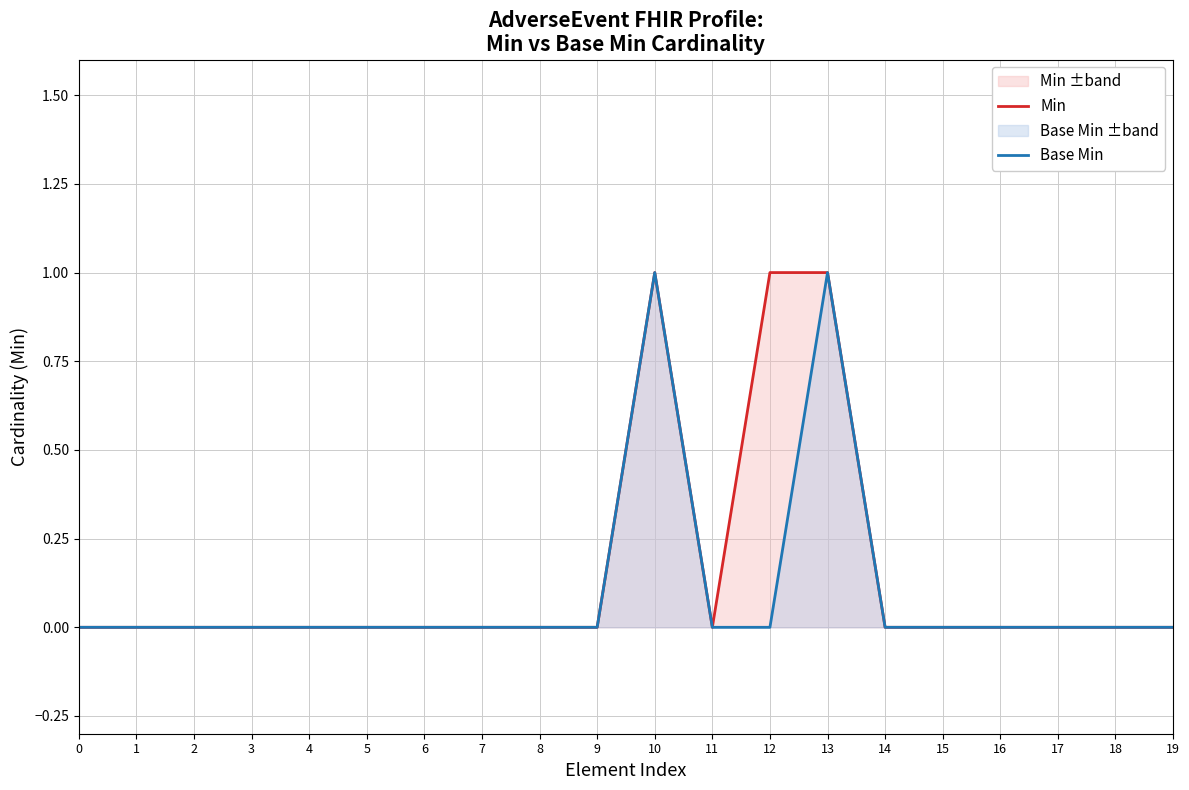

Reading left to right, extract all data points from this chart.

Min: 0	0	0	0	0	0	0	0	0	0	1	0	1	1	0	0	0	0	0	0
Base Min: 0	0	0	0	0	0	0	0	0	0	1	0	0	1	0	0	0	0	0	0